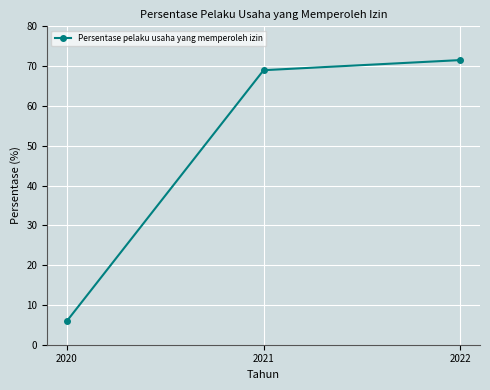

What is the sum of the values at 2022 and 2020?

77.5